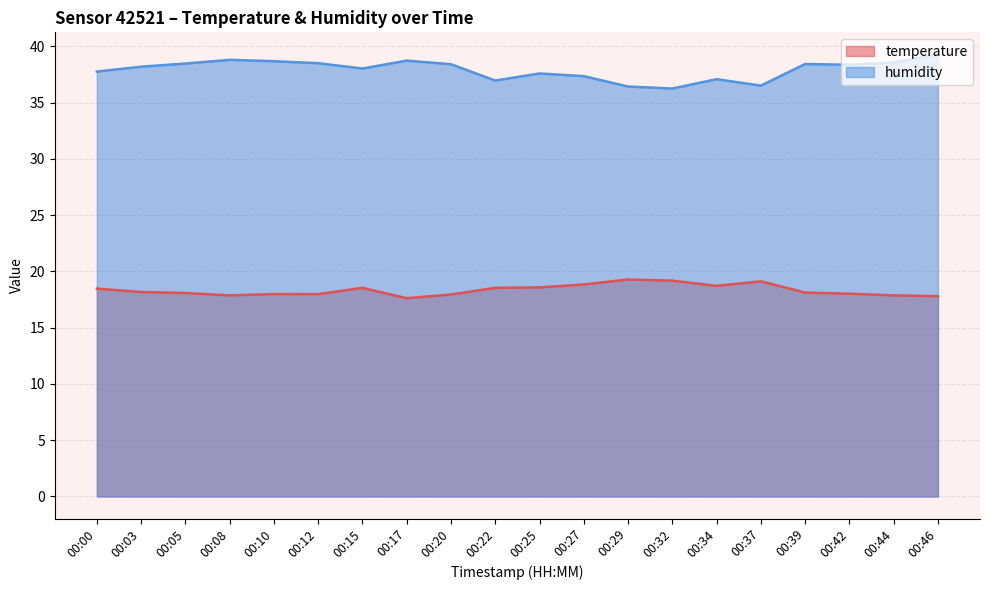

Rank the series by their average value, from lowest to highest.

temperature, humidity